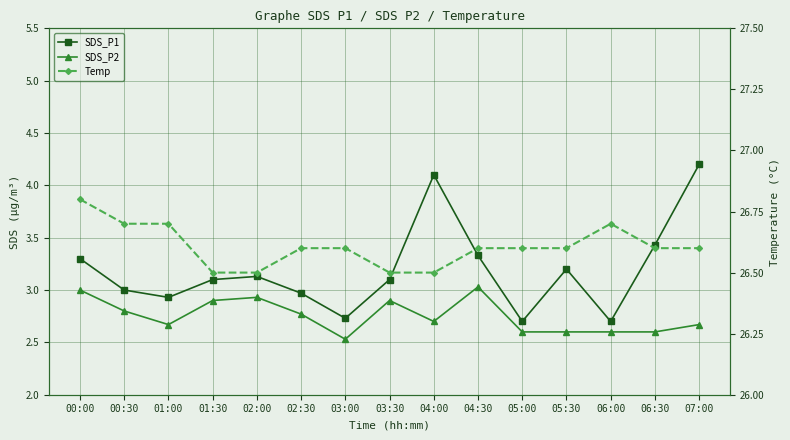

Is this an area chart (filled region under the line)?

No